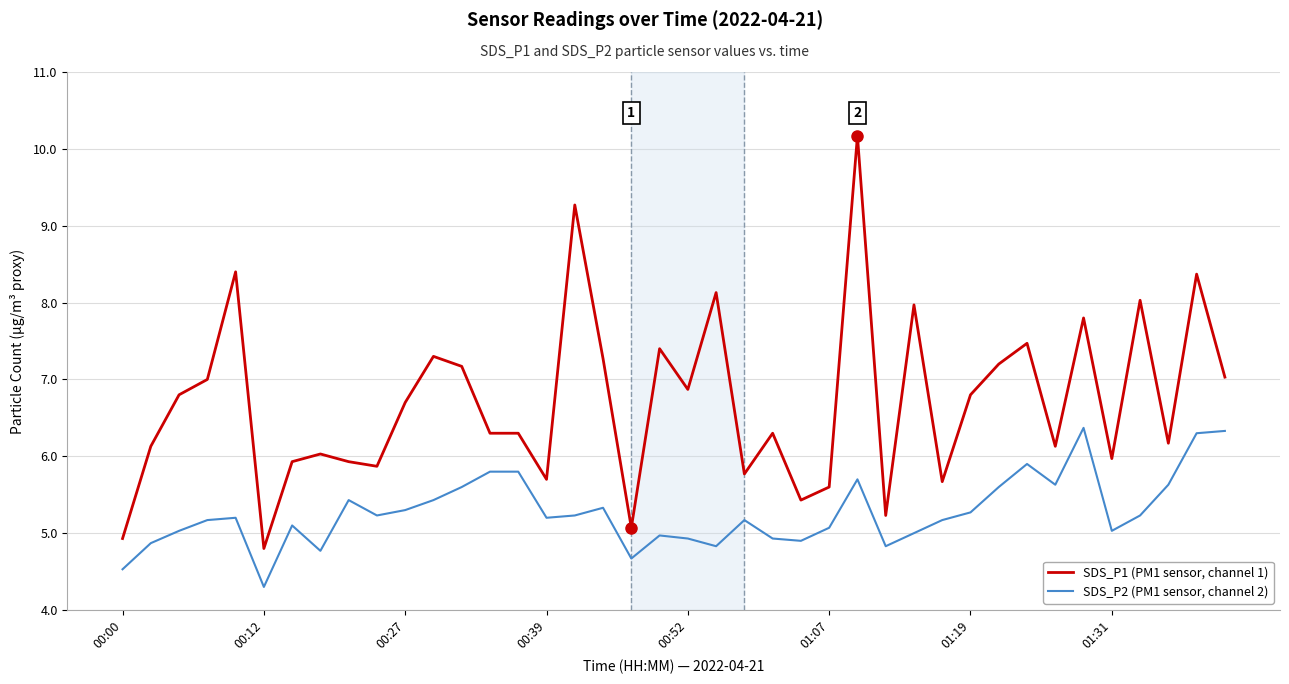

True or false: SDS_P1 (PM1 sensor, channel 1) and SDS_P2 (PM1 sensor, channel 2) intersect in this chart.

False